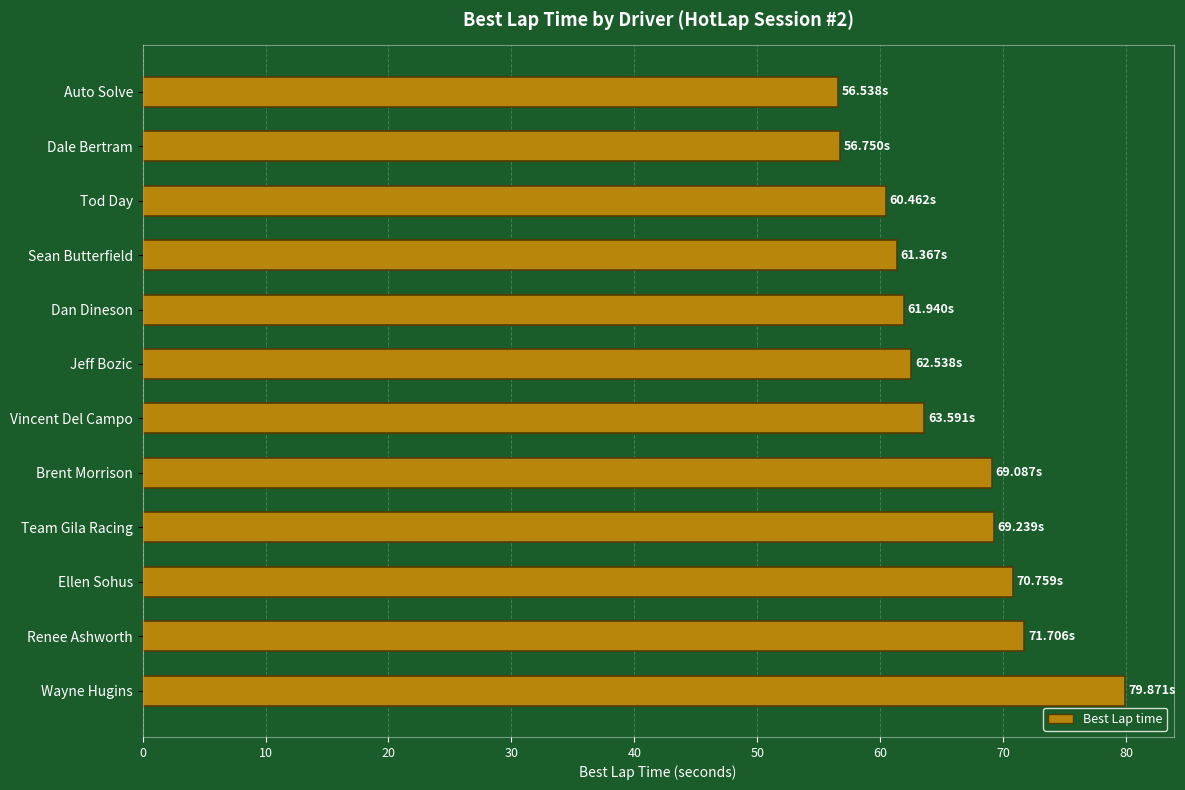

What is the average value?

65.3